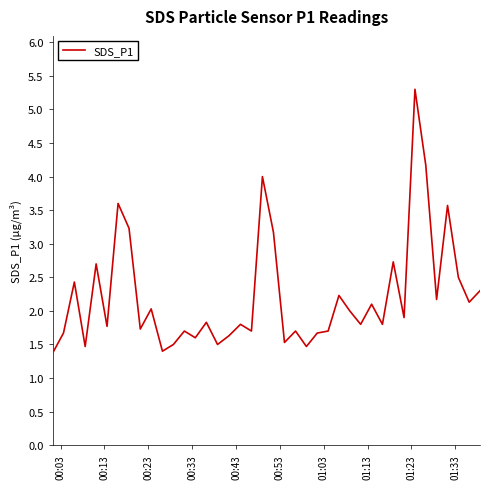

What is the difference between the maximum and minimum values?

3.9